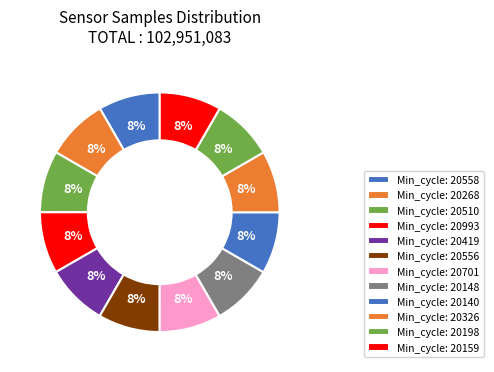

Does any single category account for the majority?

No